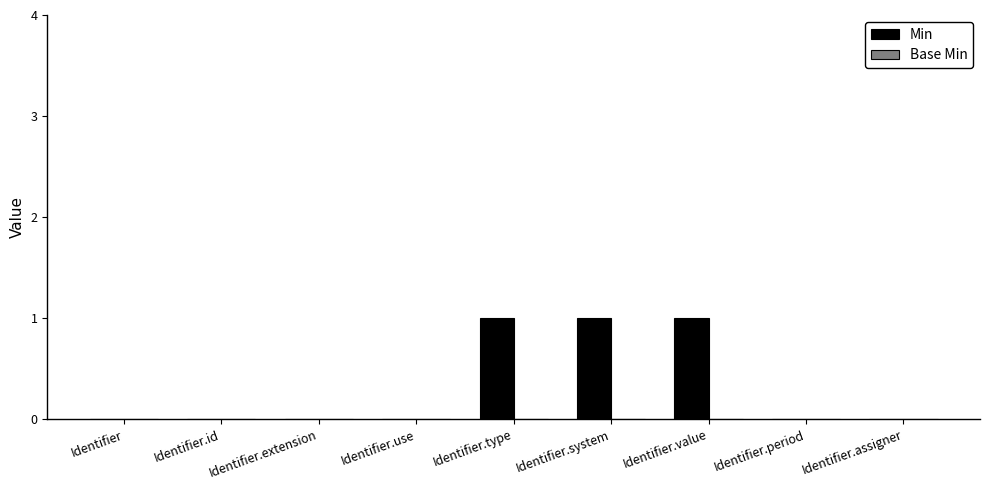

What is the change in value from Identifier.id to Identifier.system?

+1